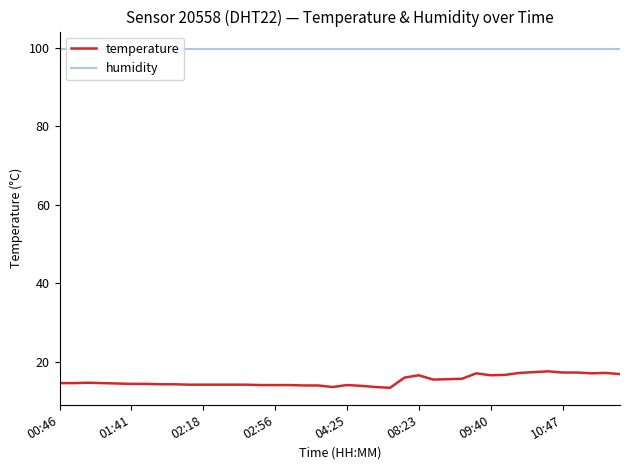

What is the sum of all temperature values?

604.1